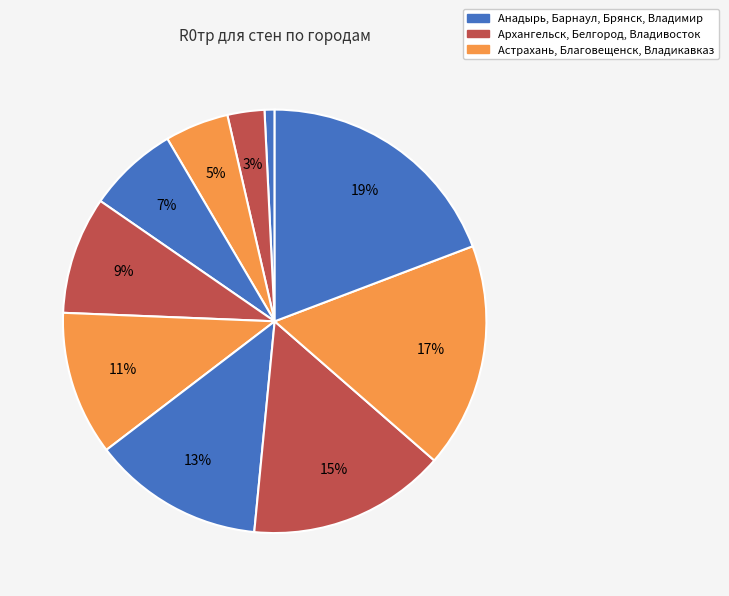

How many slices are in this pie chart?

10